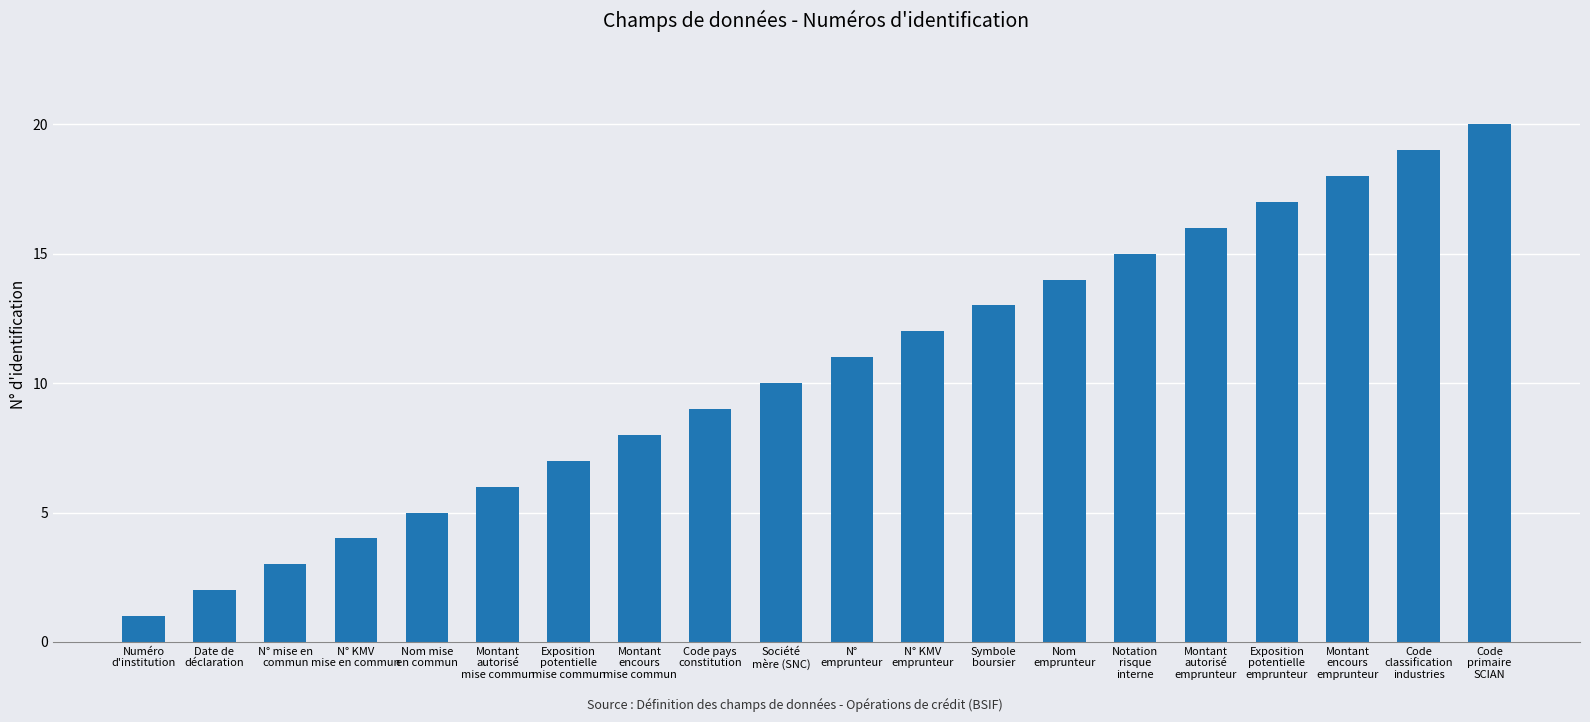

Reading right to left, what are all the values shown in this chart?

20	19	18	17	16	15	14	13	12	11	10	9	8	7	6	5	4	3	2	1